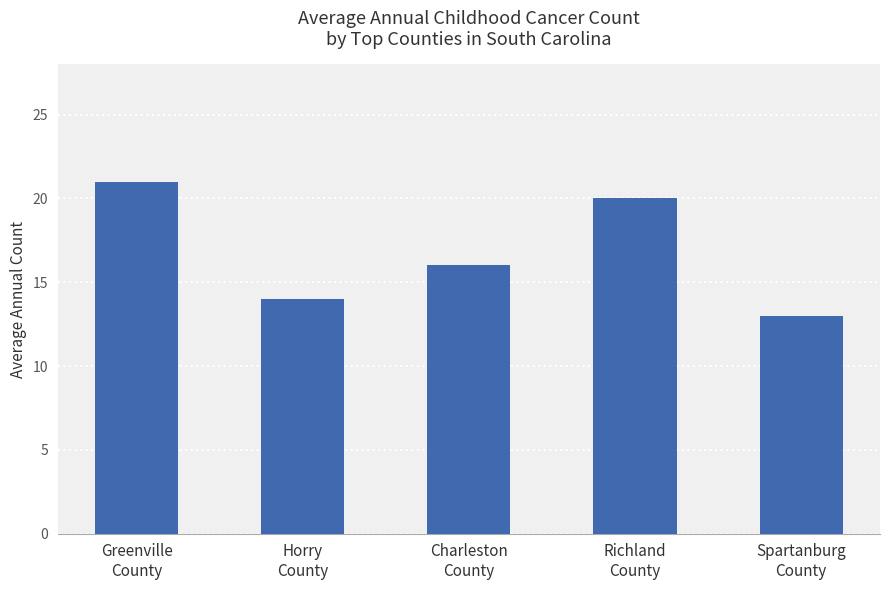

How many distinct data groups are displayed?

1